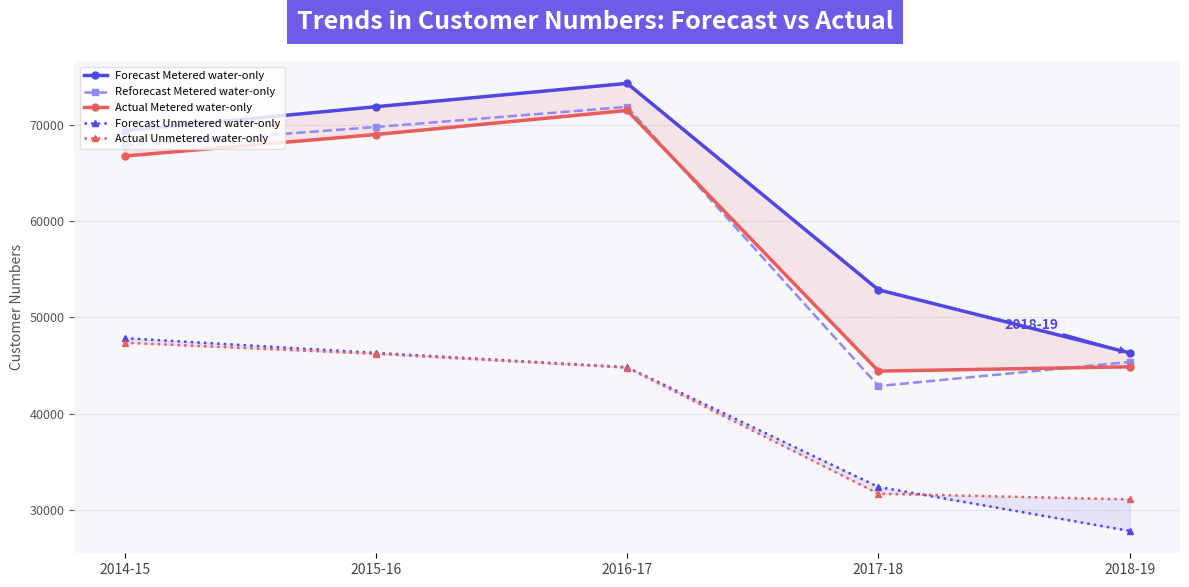

What is the sum of all Reforecast Metered water-only values?

297828.4